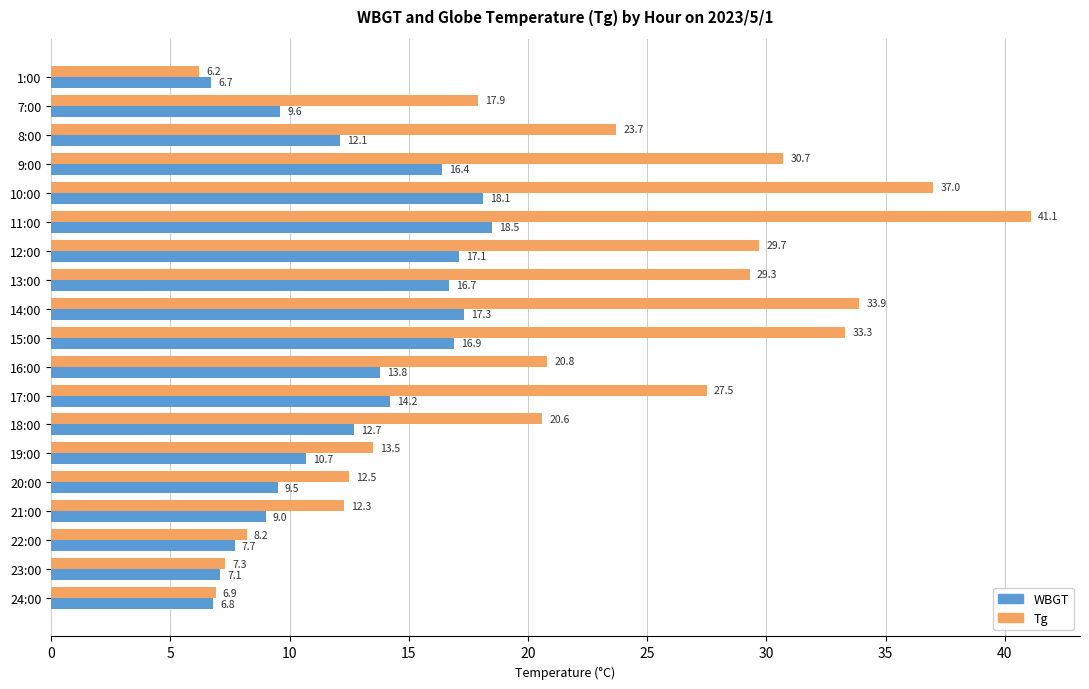

Where is Tg nearest to the value 23?

8:00